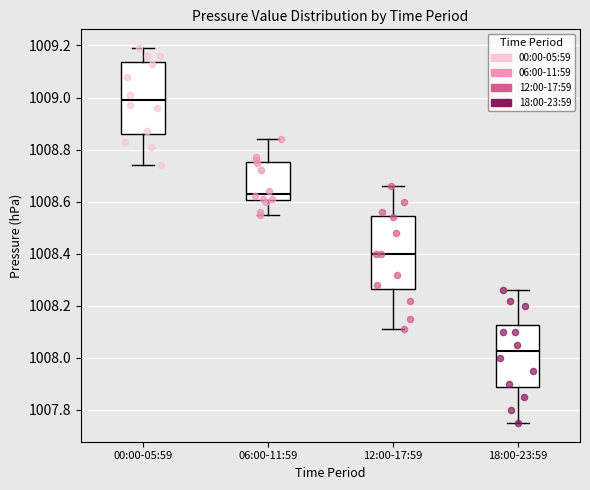

Reading left to right, transcribe this box plot: for each box, give where its median line is, the range the box spans, and where its two whiskers end, as read against the y-axis. The values are not printed on the chart, so give them approximately, as read against the axis.

00:00-05:59: median 1009.00, box 1008.86 to 1009.14, whiskers 1008.74 to 1009.20
06:00-11:59: median 1008.64, box 1008.60 to 1008.76, whiskers 1008.56 to 1008.84
12:00-17:59: median 1008.40, box 1008.26 to 1008.54, whiskers 1008.12 to 1008.66
18:00-23:59: median 1008.02, box 1007.88 to 1008.12, whiskers 1007.76 to 1008.26